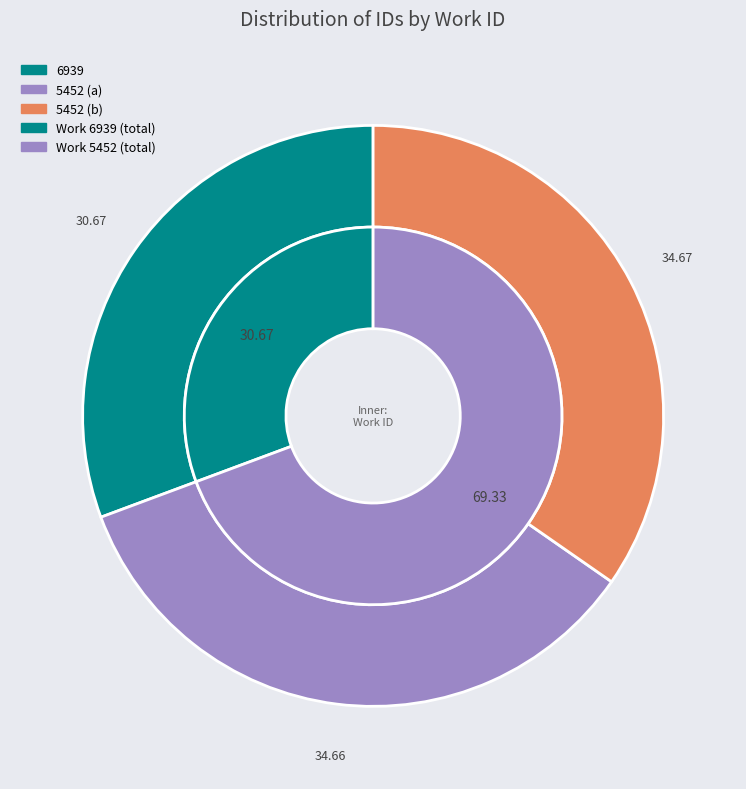

Count the number of slices in the pie.

3